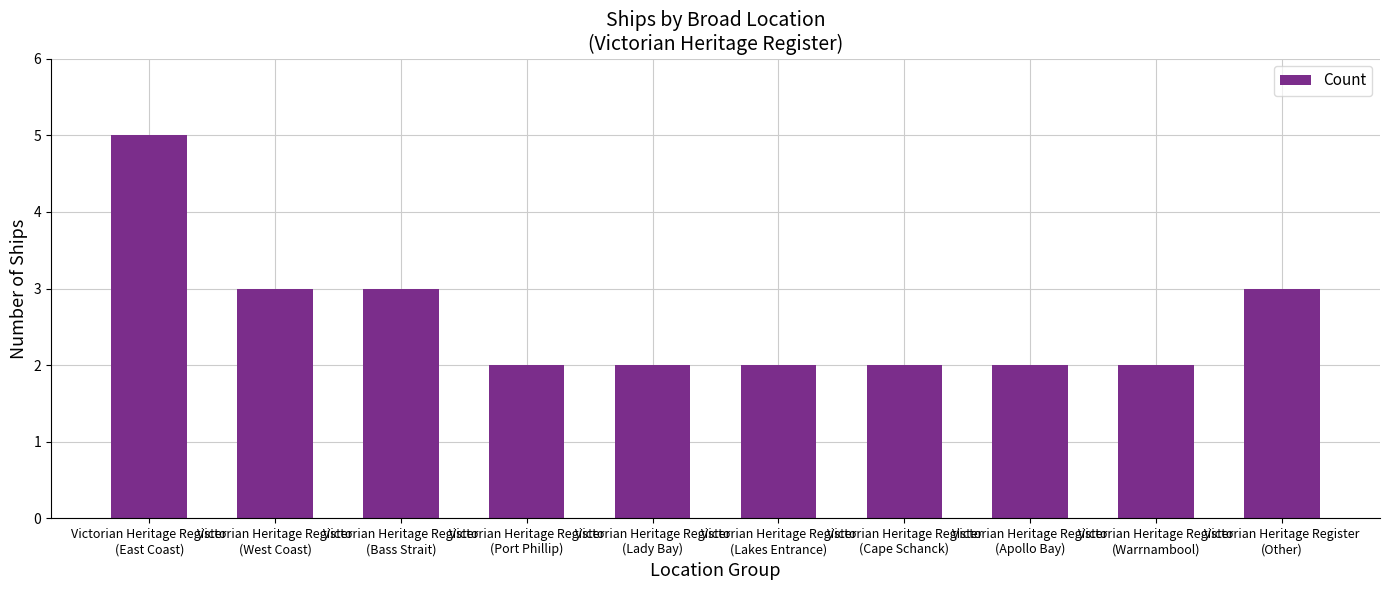

Read the value at Victorian Heritage Register
(Other).

3